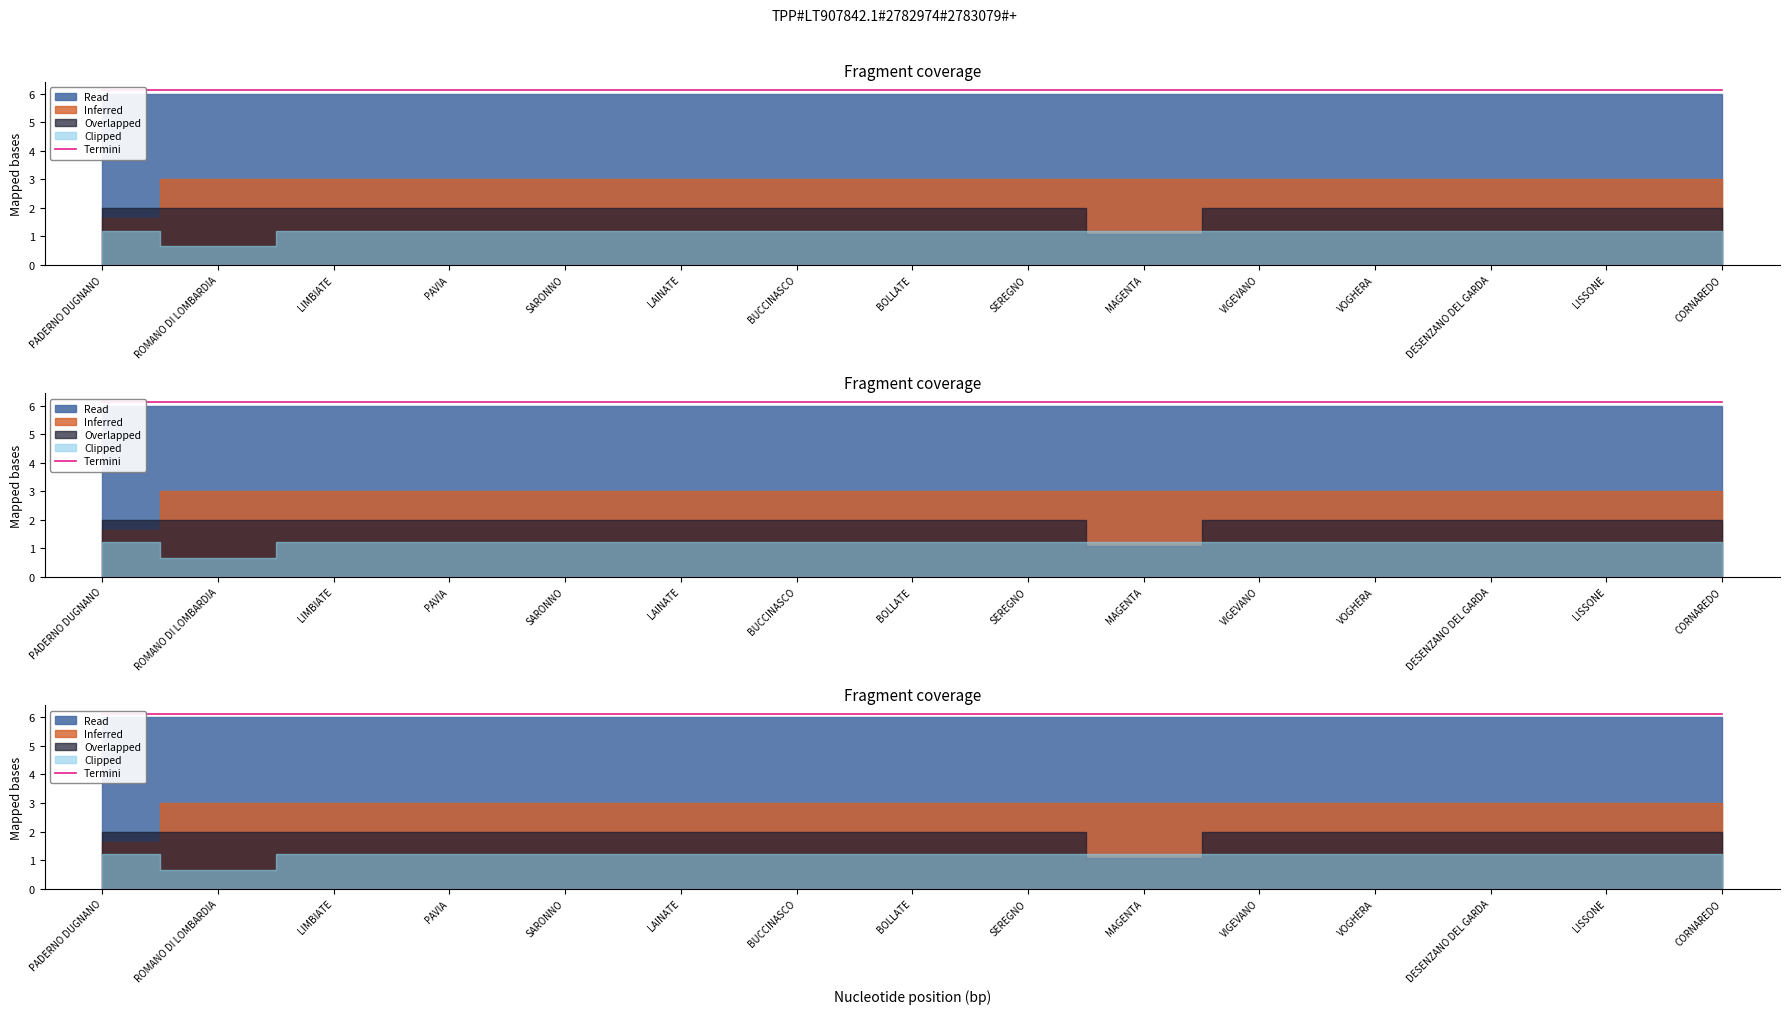

At which label does 1.3 reach its minimum?

PADERNO DUGNANO